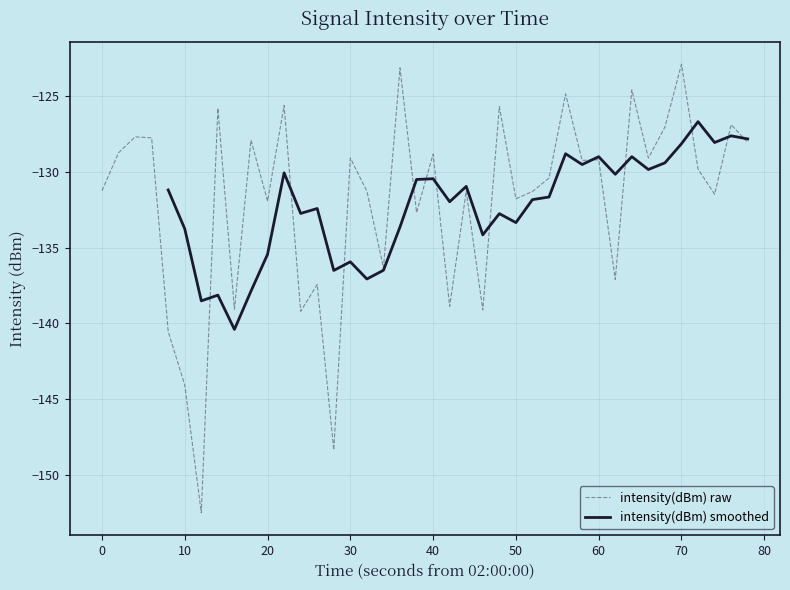

Reading right to left, what are all the values shown in this chart?

-128.1	-126.9	-131.5	-129.8	-122.9	-127.1	-129.1	-124.6	-137.1	-129.2	-129.3	-124.9	-130.4	-131.3	-131.8	-125.7	-139.1	-131.3	-138.9	-128.8	-132.7	-123.2	-136.3	-131.3	-129.1	-148.3	-137.4	-139.2	-125.6	-131.9	-127.9	-139.1	-125.8	-152.5	-144.1	-140.5	-127.8	-127.7	-128.8	-131.2